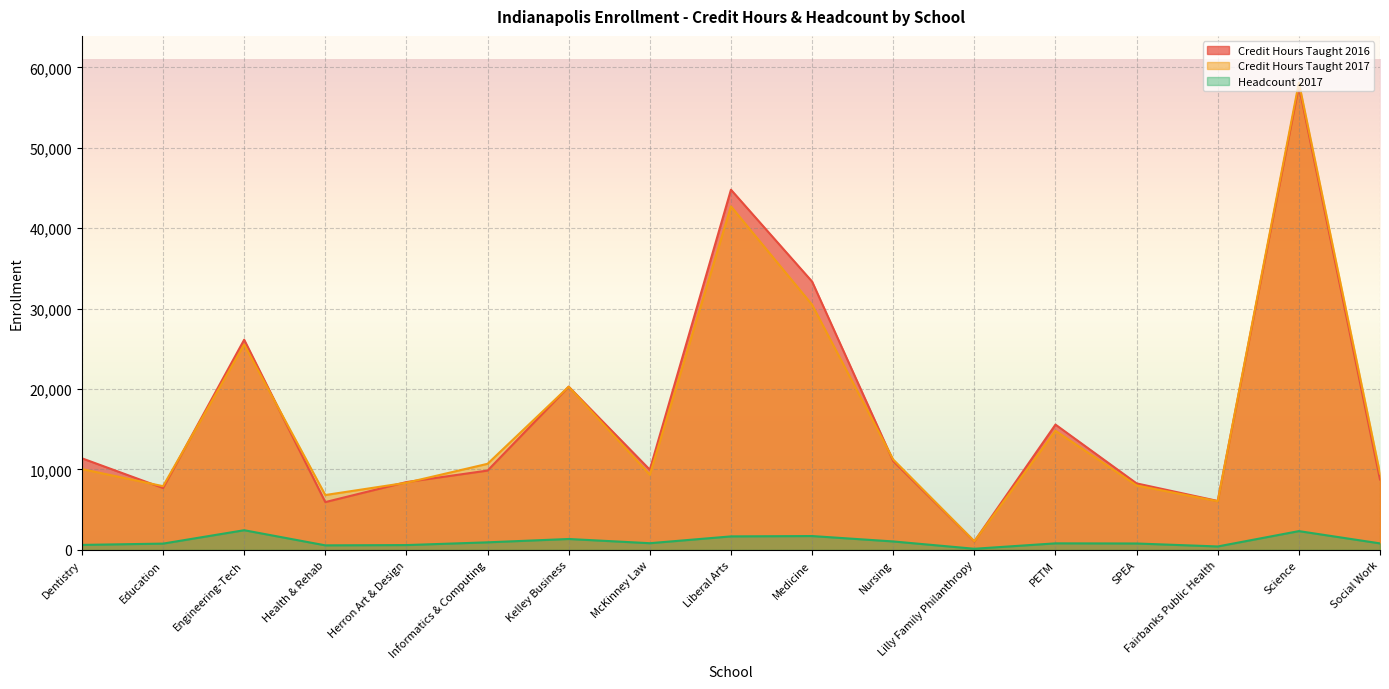

What is the label of the 4th point from the left?

Health & Rehab